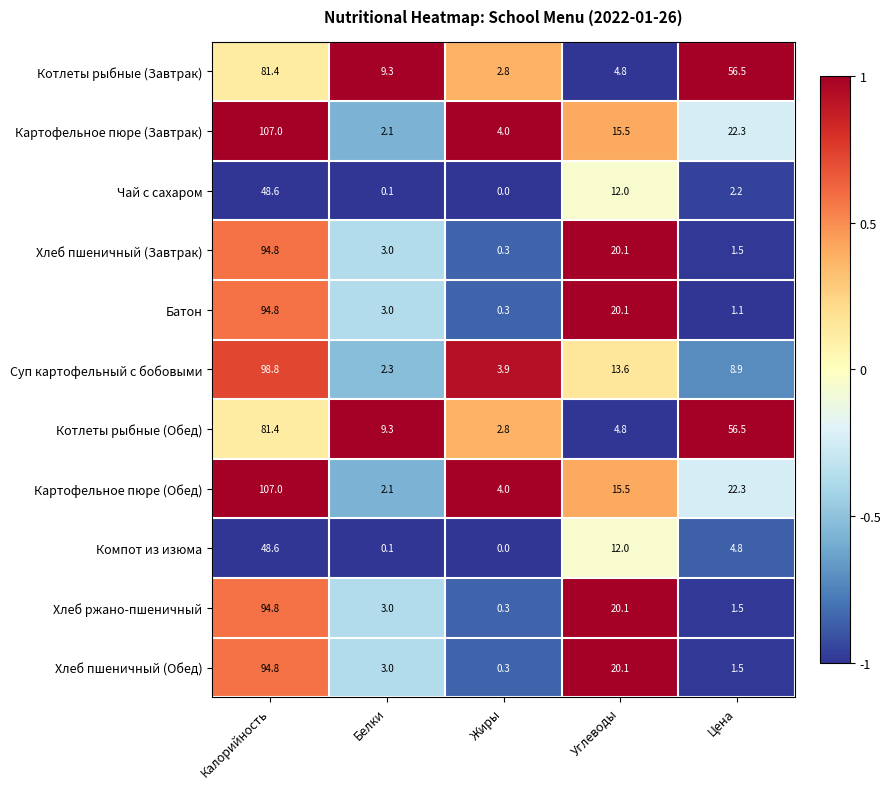

At how many categories does at least one series exceed 19?

3